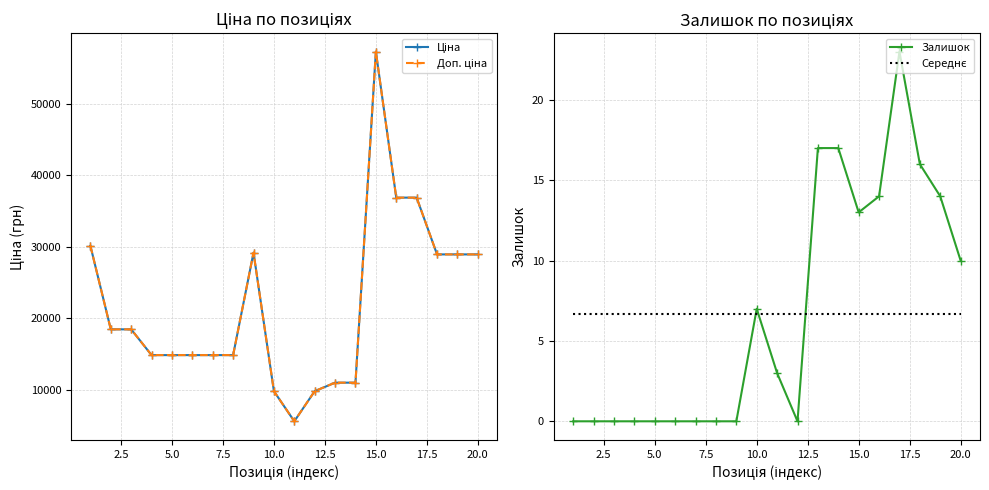

List the series in order of their peak value, lowest first.

Середнє, Залишок, Ціна, Доп. ціна